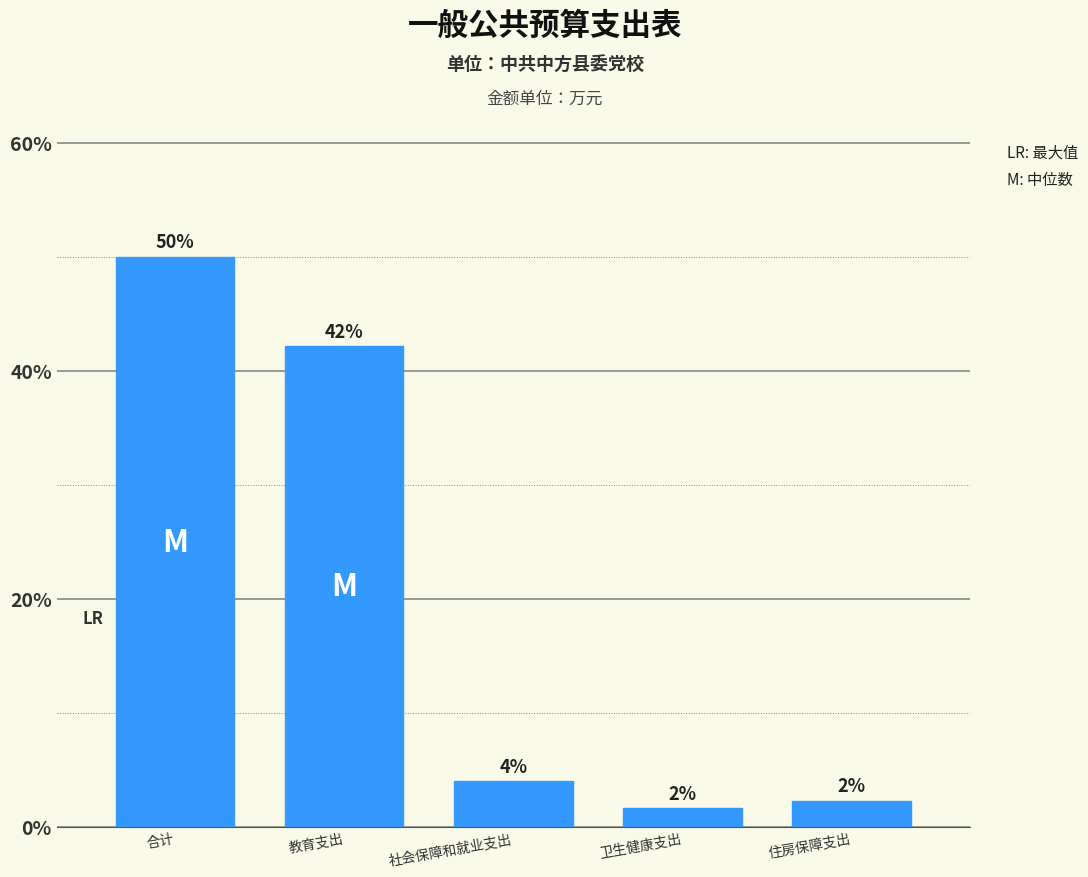

What is the label of the 5th bar from the left?

住房保障支出